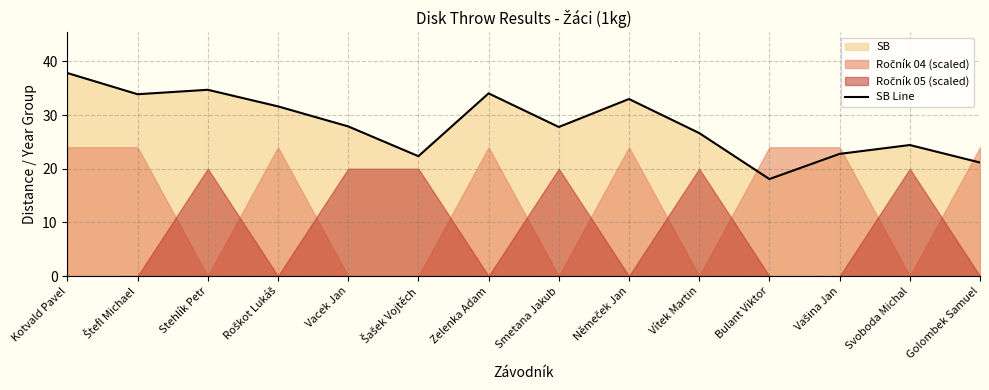

Reading left to right, what are all the values shown in this chart?

Kotvald Pavel=37.8	Štefl Michael=33.9	Stehlík Petr=34.7	Roškot Lukáš=31.6	Vacek Jan=27.9	Šašek Vojtěch=22.3	Zelenka Adam=34.0	Smetana Jakub=27.8	Němeček Jan=33.0	Vítek Martin=26.6	Bulant Viktor=18.1	Vašina Jan=22.8	Svoboda Michal=24.4	Golombek Samuel=21.2